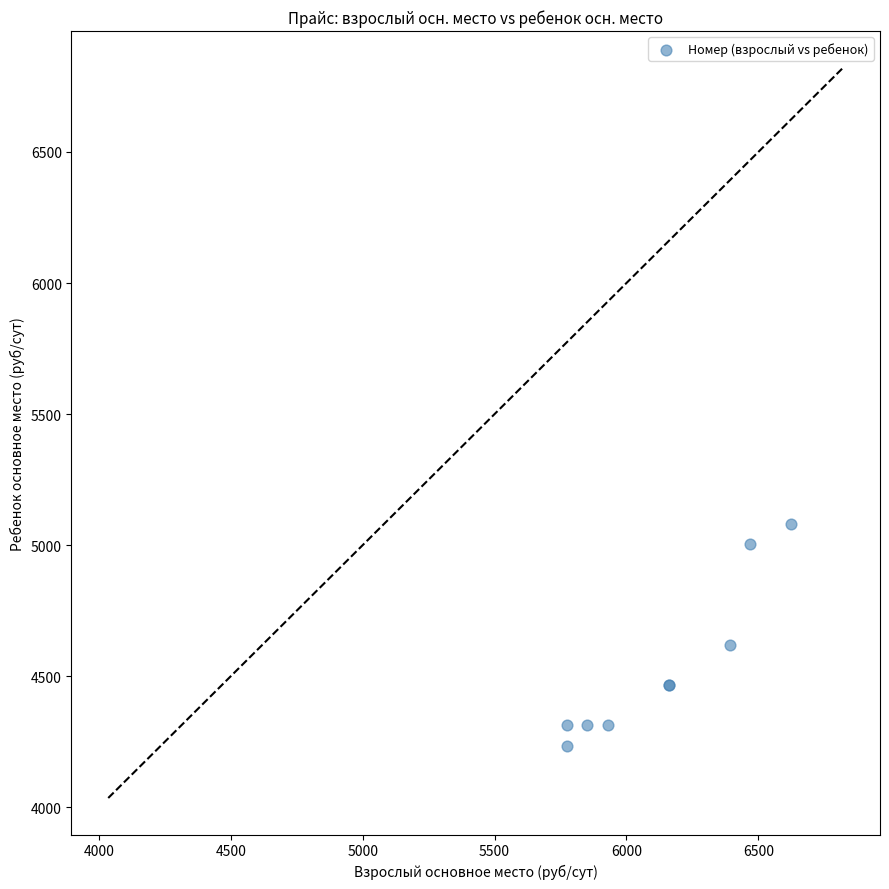

What Y value in the scatter plot is closest to 4658?

4620